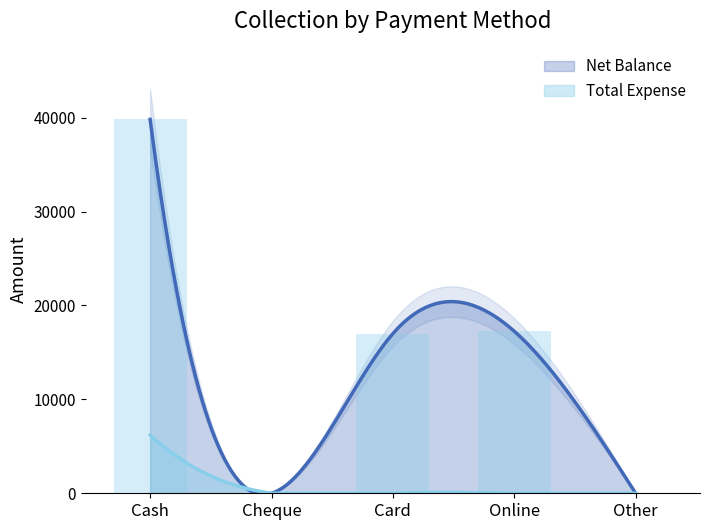

What position from the right is Card?

3